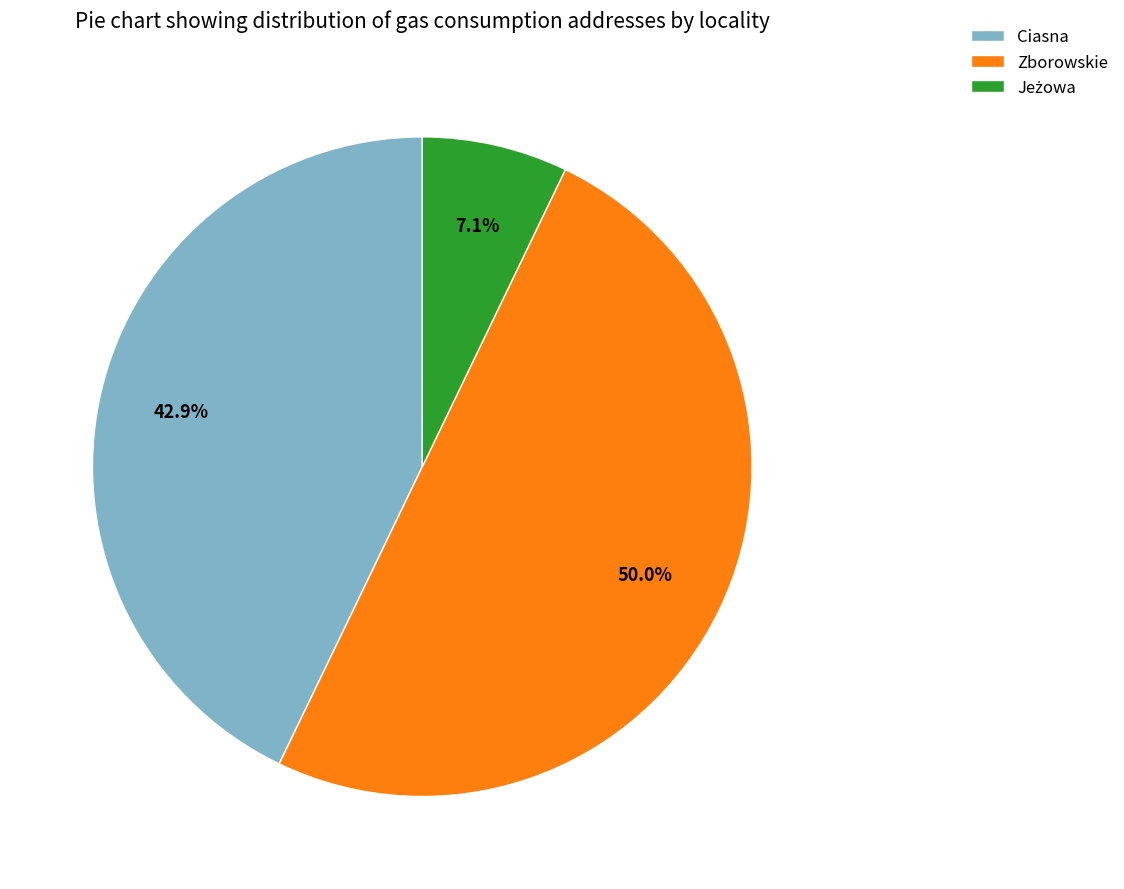

Which has a higher value, Zborowskie or Ciasna?

Zborowskie